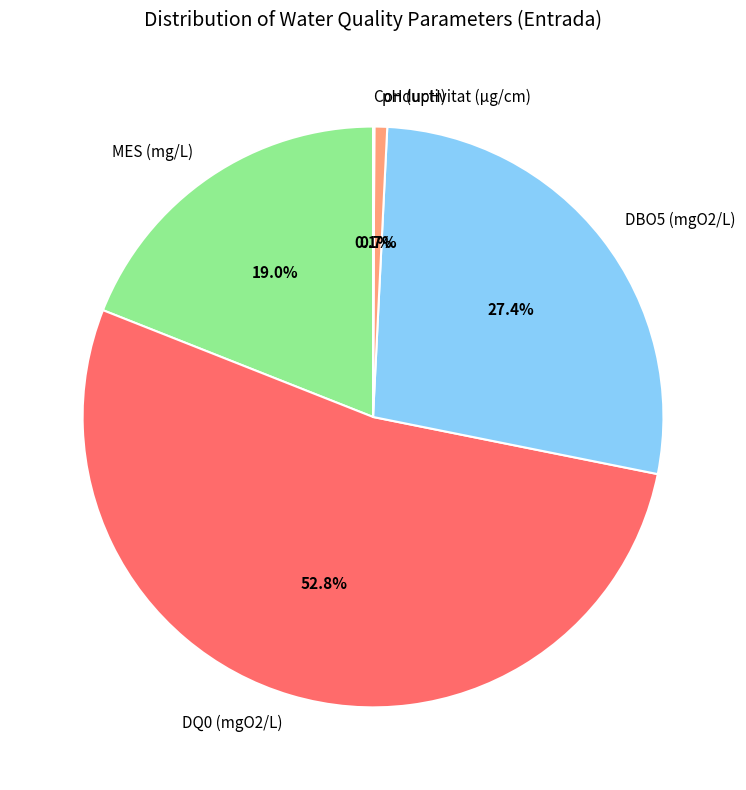

What percentage is the pH (upH) slice, to the nearest percent?

1%